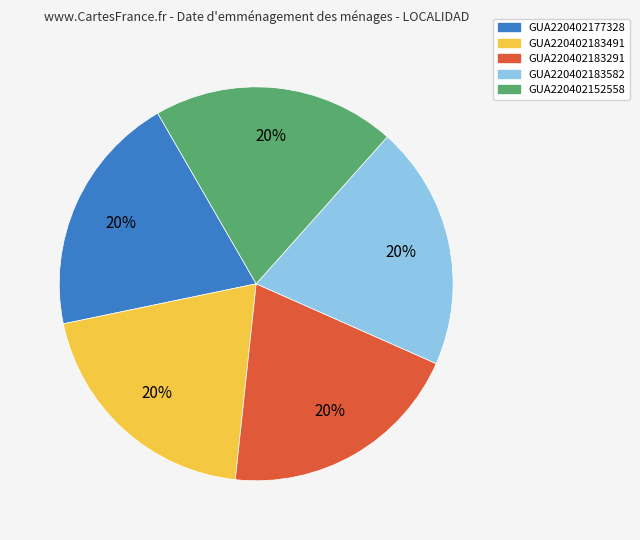

What is the ratio of the value at GUA220402183291 to the value at GUA220402183491?

1.0